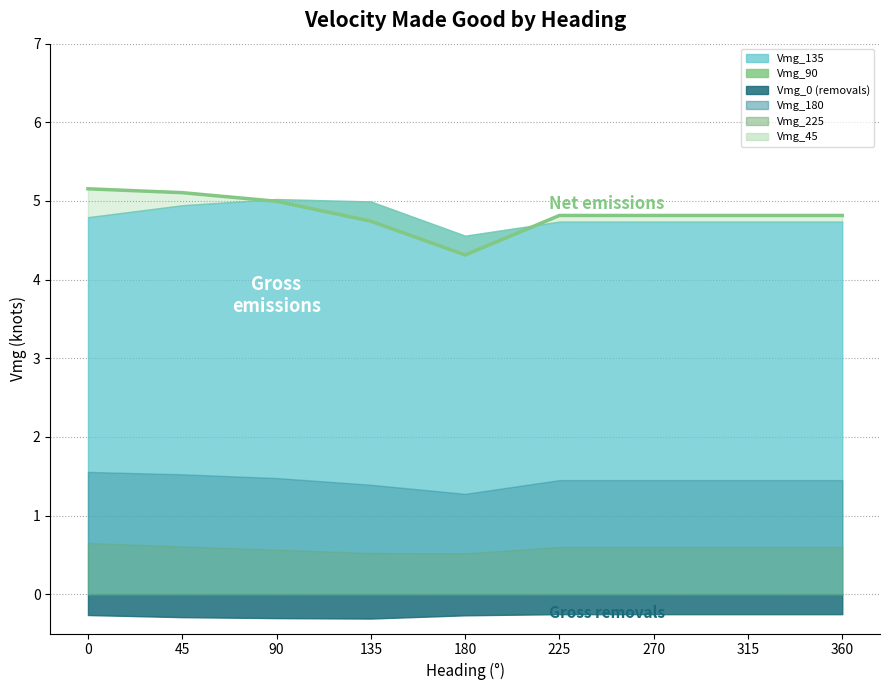

What is the difference between the maximum and second lowest values?

0.4